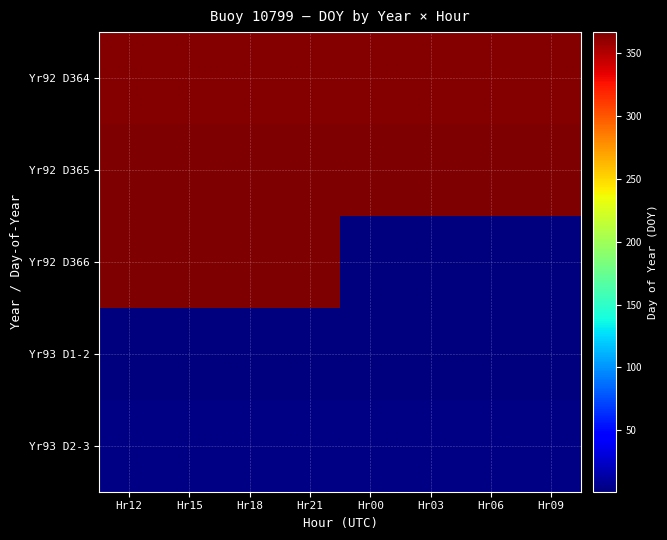

Which label corresponds to the smallest value in the chart?

Hr00